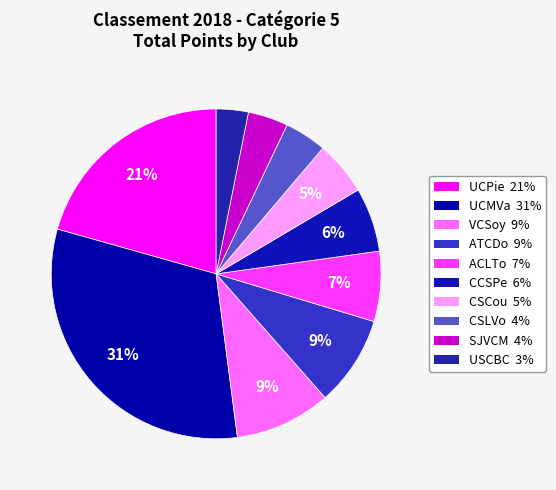

Is there a majority slice in this chart?

No